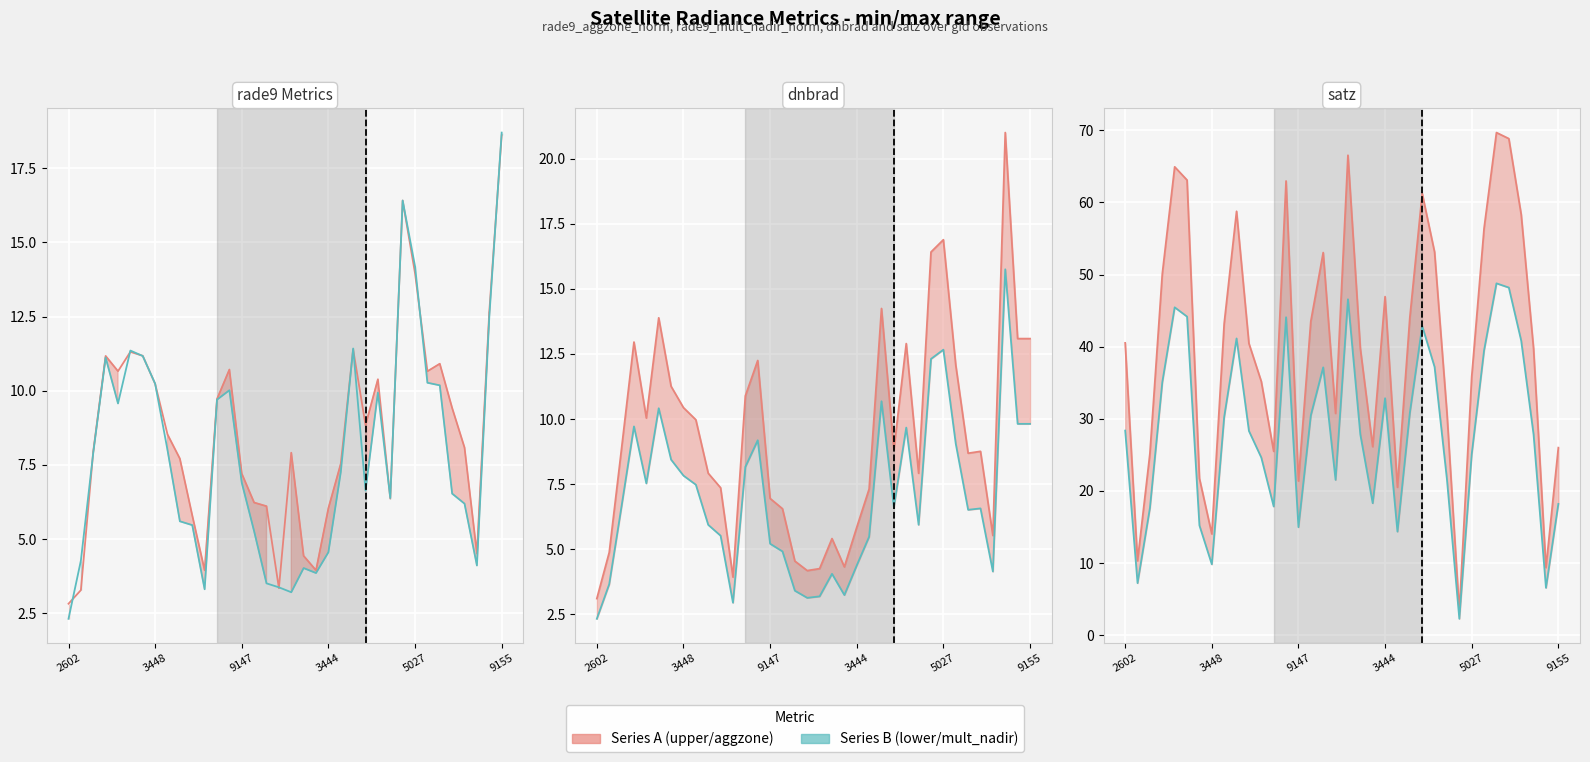

Reading left to right, list all the values displayed in this chart.

rade9_aggzone_norm line: 2.8	3.3	7.9	11.2	10.7	11.3	11.2	10.2	8.5	7.7	5.8	3.9	9.7	10.7	7.2	6.2	6.1	3.3	7.9	4.4	3.9	6.0	7.5	11.4	8.8	10.4	6.4	16.4	14.0	10.7	10.9	9.4	8.1	4.5	12.7	18.6
rade9_mult_nadir_norm line: 2.3	4.3	7.9	11.1	9.6	11.4	11.2	10.2	8.0	5.6	5.5	3.3	9.7	10.0	6.9	5.3	3.5	3.4	3.2	4.0	3.9	4.6	7.3	11.4	6.6	9.9	6.4	16.4	14.2	10.3	10.2	6.5	6.2	4.1	12.5	18.7
dnbrad (upper) line: 3.1	4.9	8.9	13.0	10.0	13.9	11.3	10.4	10.0	7.9	7.4	3.9	10.9	12.2	7.0	6.6	4.5	4.2	4.3	5.4	4.3	5.8	7.3	14.2	8.8	12.9	7.9	16.4	16.9	12.1	8.7	8.8	5.5	21.0	13.1	13.1
dnbrad (lower) line: 2.3	3.7	6.7	9.7	7.5	10.4	8.4	7.8	7.5	5.9	5.5	2.9	8.2	9.2	5.2	4.9	3.4	3.1	3.2	4.1	3.2	4.4	5.5	10.7	6.6	9.7	5.9	12.3	12.7	9.1	6.5	6.6	4.1	15.7	9.8	9.8
satz (upper) line: 40.5	10.3	25.2	50.1	64.9	63.1	21.7	14.0	43.2	58.8	40.4	35.2	25.5	63.0	21.4	43.5	53.0	30.7	66.5	39.8	26.1	46.9	20.5	44.0	61.2	53.1	30.8	3.2	35.8	56.4	69.7	68.8	58.3	39.7	9.4	26.0
satz (lower) line: 28.4	7.2	17.6	35.1	45.5	44.2	15.2	9.8	30.2	41.1	28.3	24.6	17.8	44.1	15.0	30.5	37.1	21.5	46.6	27.8	18.3	32.9	14.4	30.8	42.9	37.2	21.6	2.3	25.1	39.5	48.8	48.2	40.8	27.8	6.6	18.2